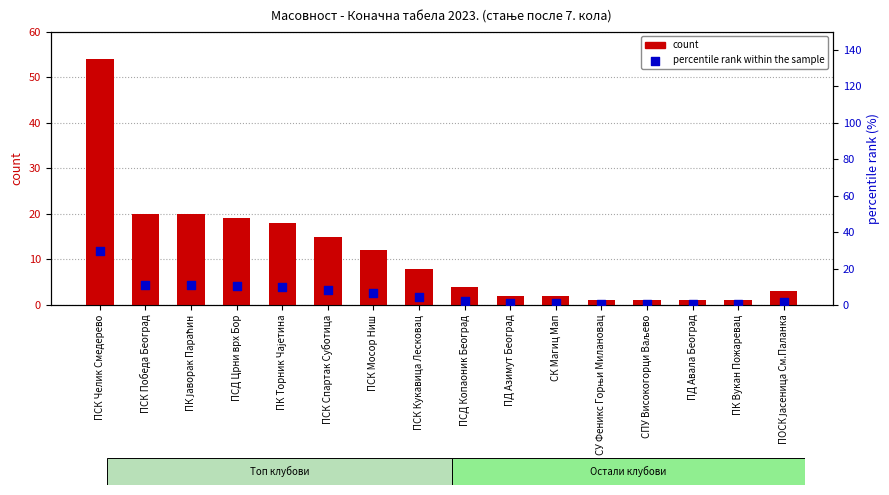

Which series reaches the maximum Y coordinate?

count